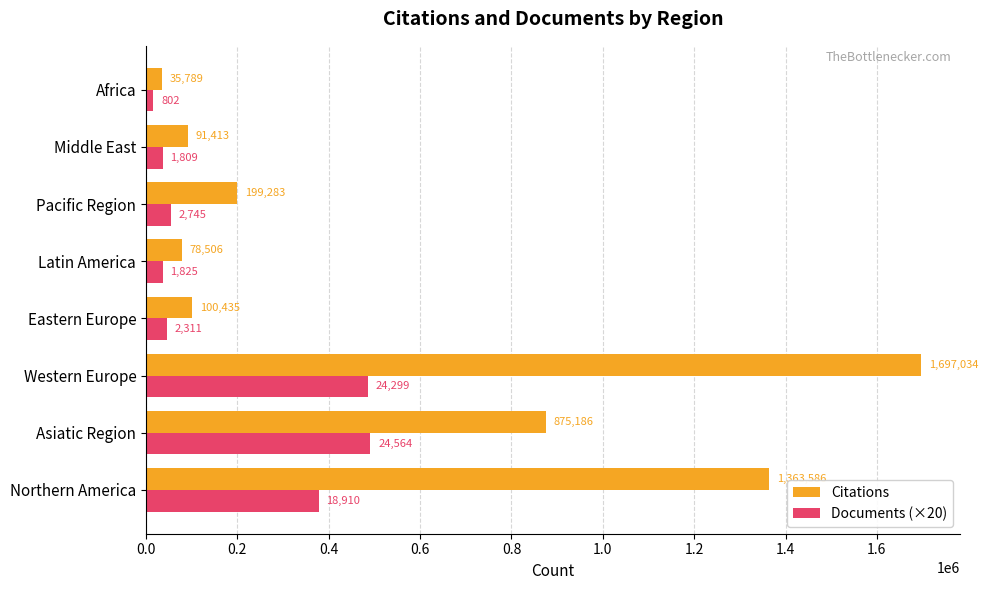

At which category is the sum across all series the highest?

Western Europe